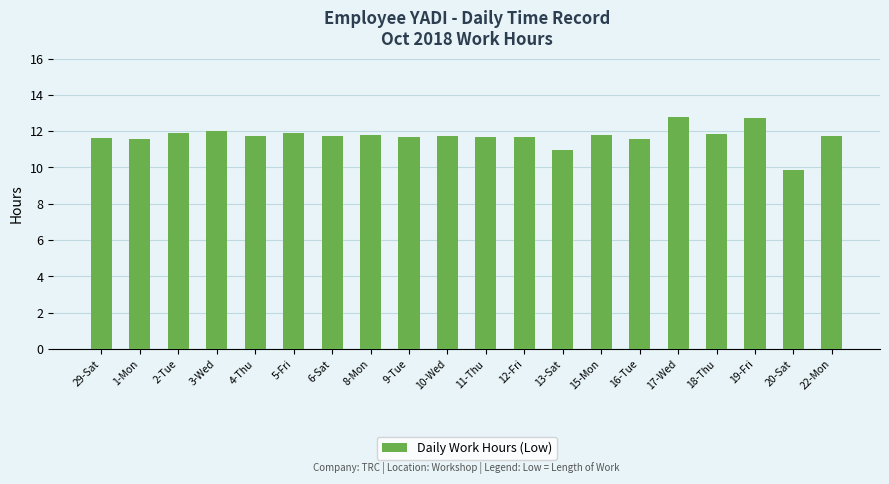

What is the label of the 17th bar from the left?

18-Thu